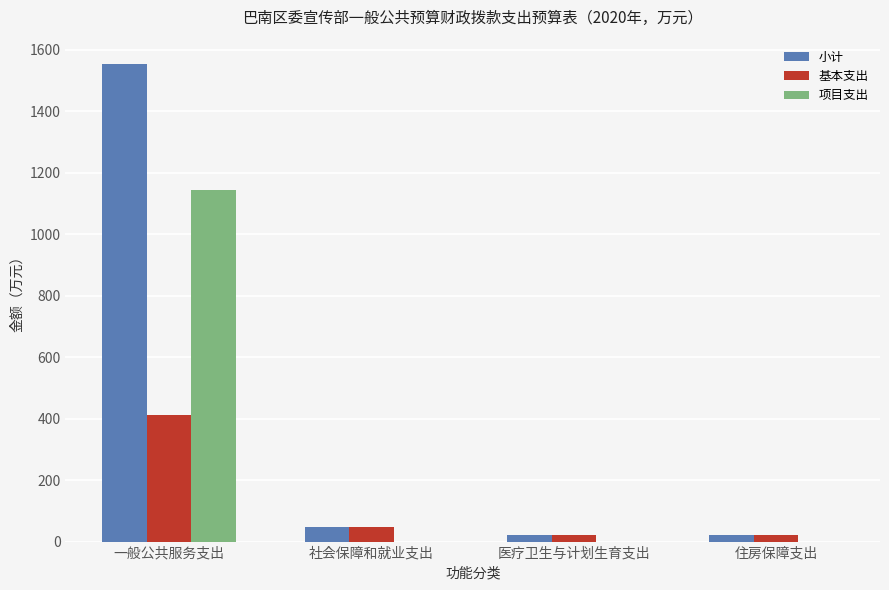

Which series has the largest total across all categories?

小计